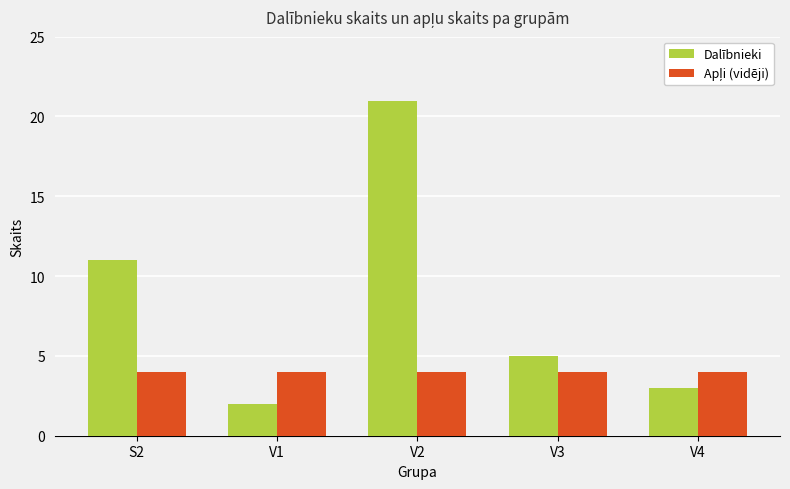

What is the total value across all series at S2?

15